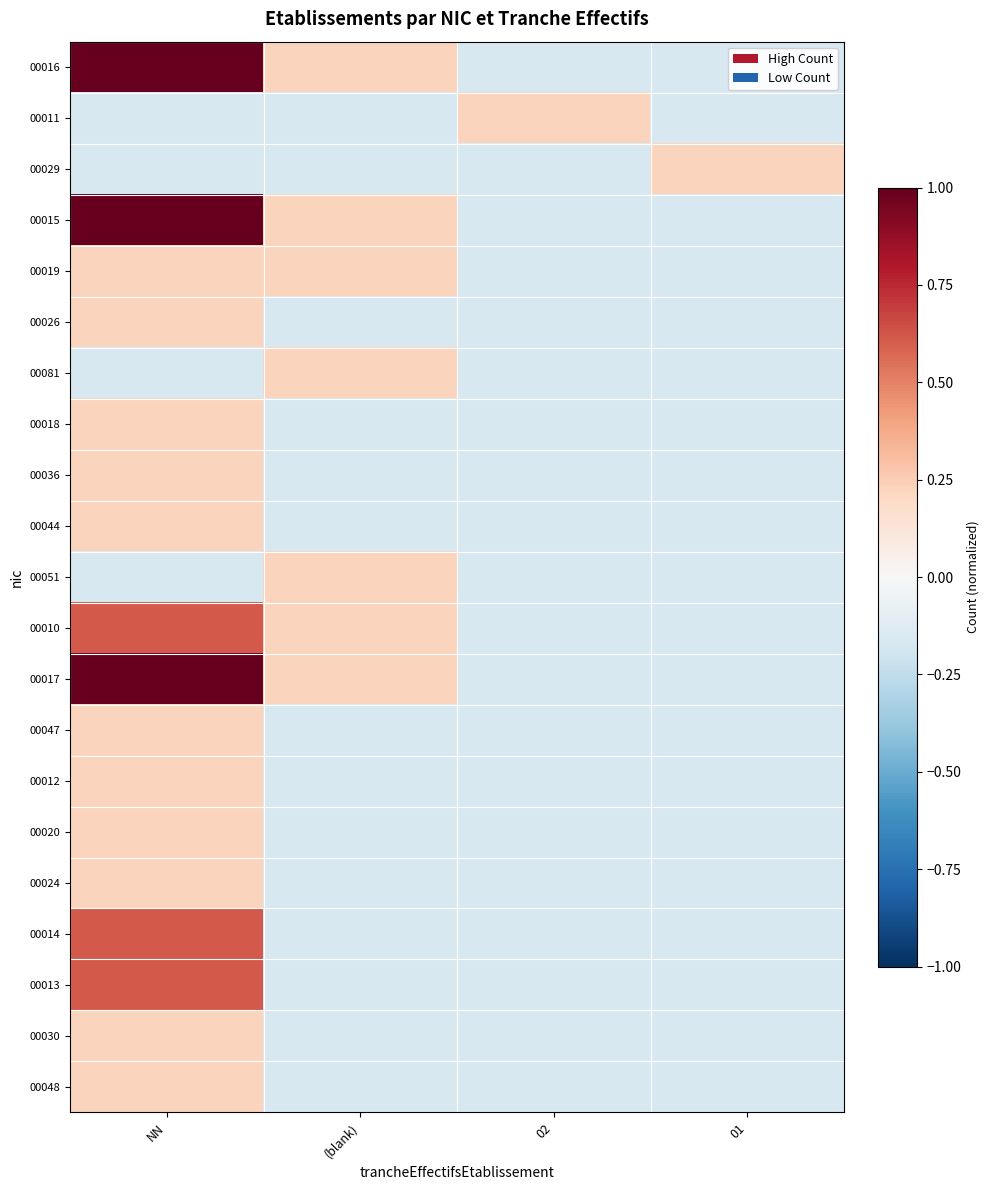

How many series are shown in this chart?

21